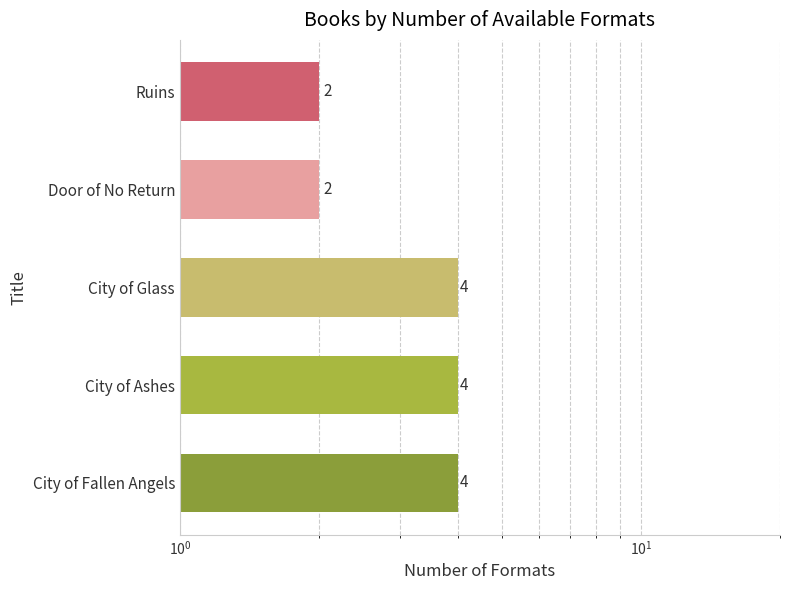

What is the smallest value displayed?

2